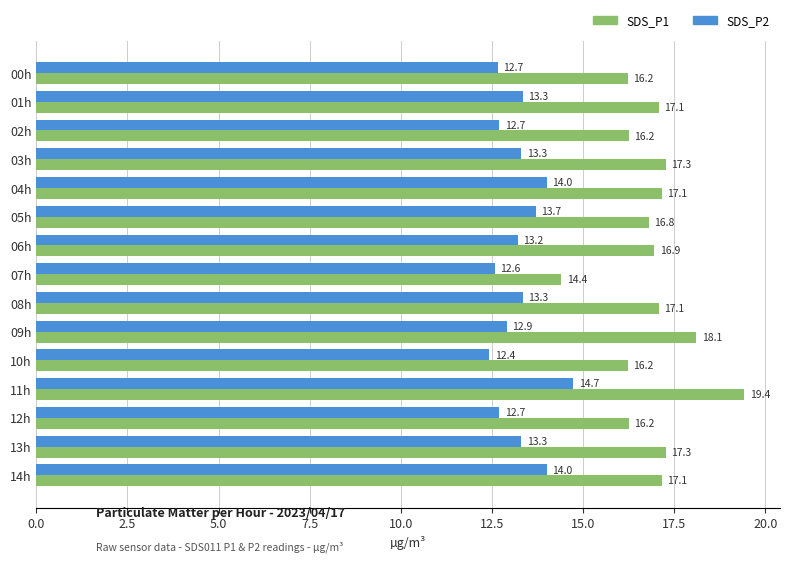

What is the average value of the SDS_P1 series?

16.9